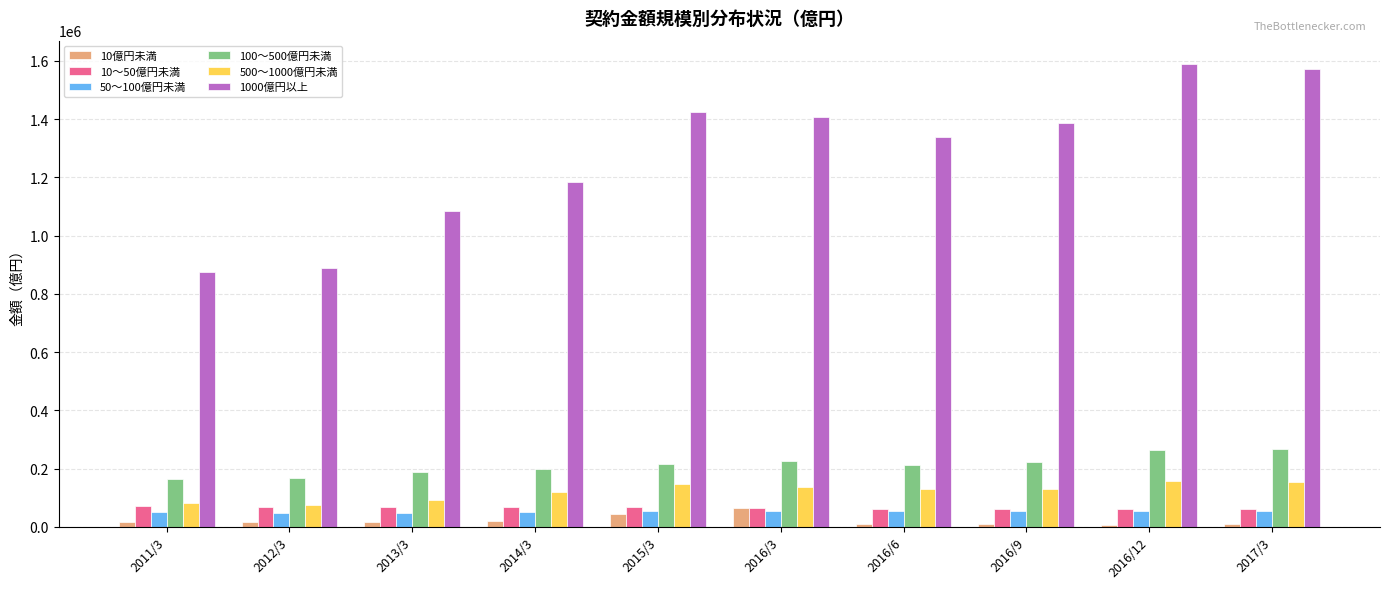

Between 2012/3 and 2016/9, which series saw the biggest shift?

1000億円以上